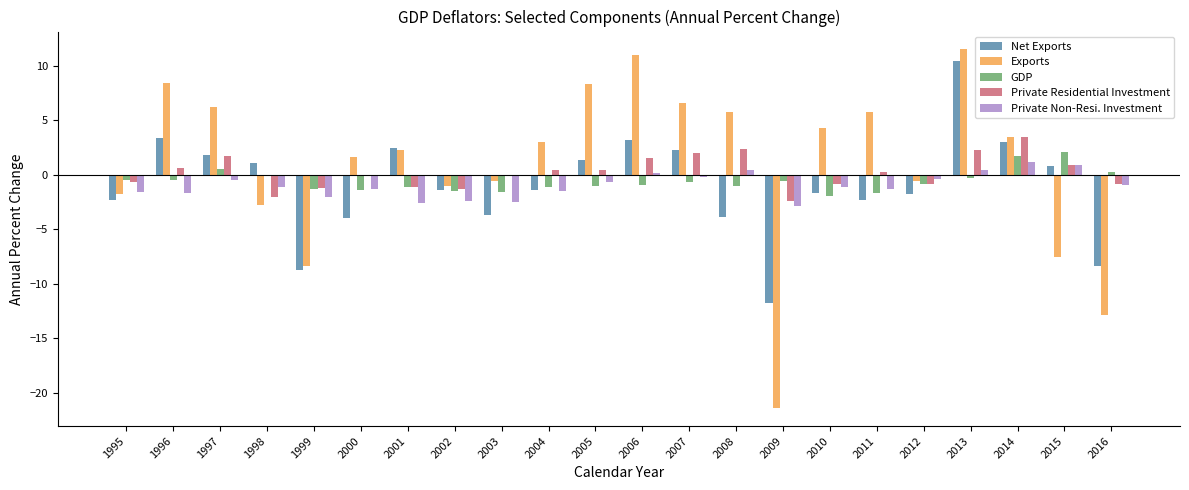

What are all the series names shown in the legend?

Net Exports, Exports, GDP, Private Residential Investment, Private Non-Resi. Investment